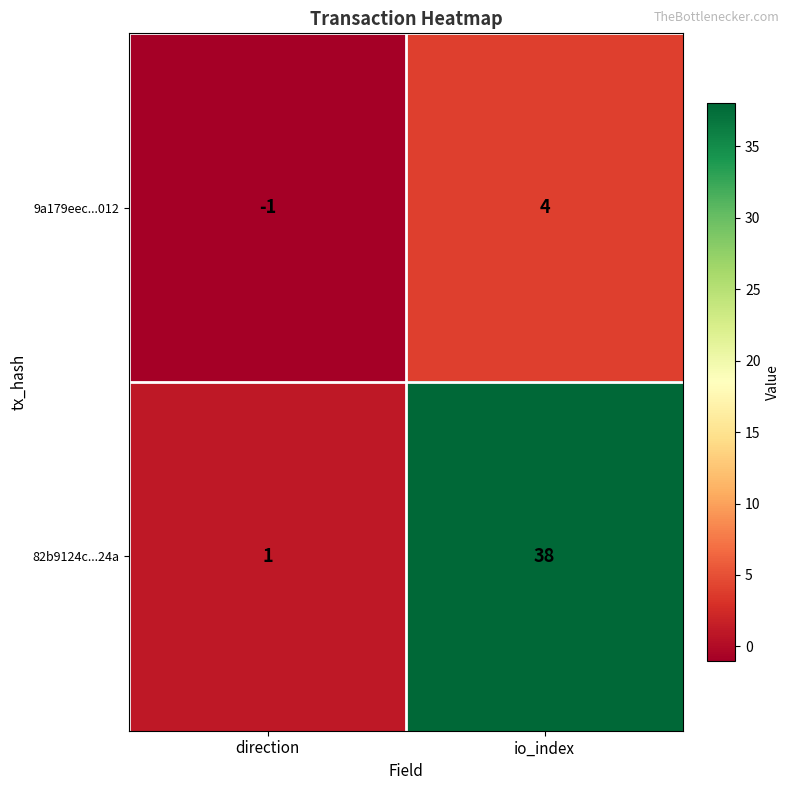

At how many categories does at least one series exceed 16?

1